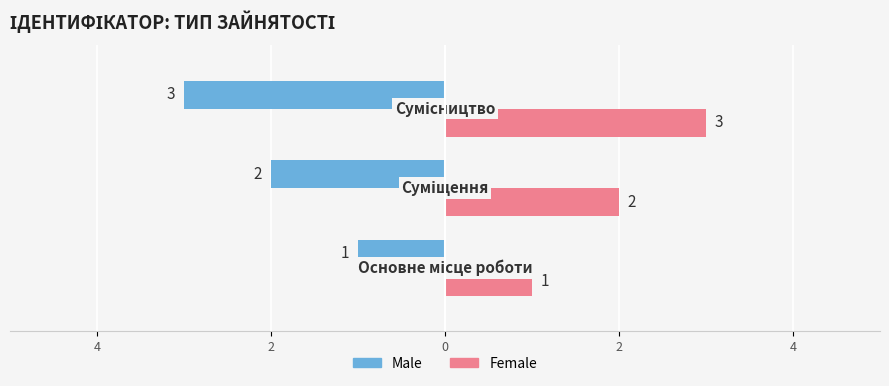

What are all the series names shown in the legend?

Male, Female